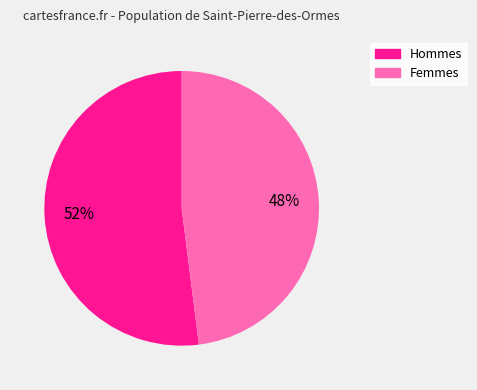

Does any single category account for the majority?

Yes